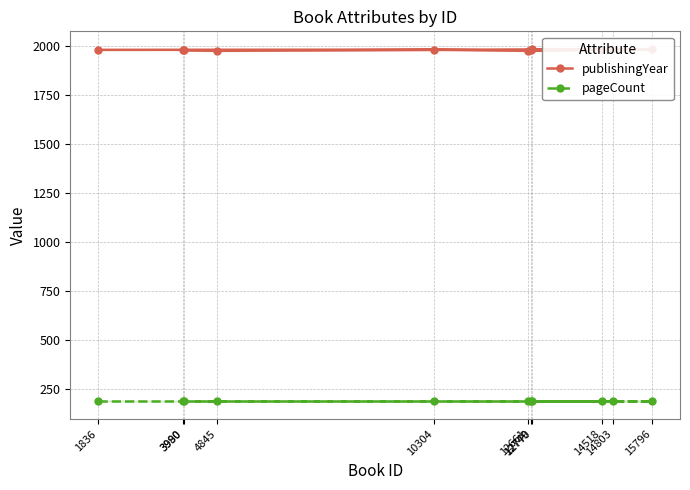

At how many categories does at least one series exceed 1576?

11